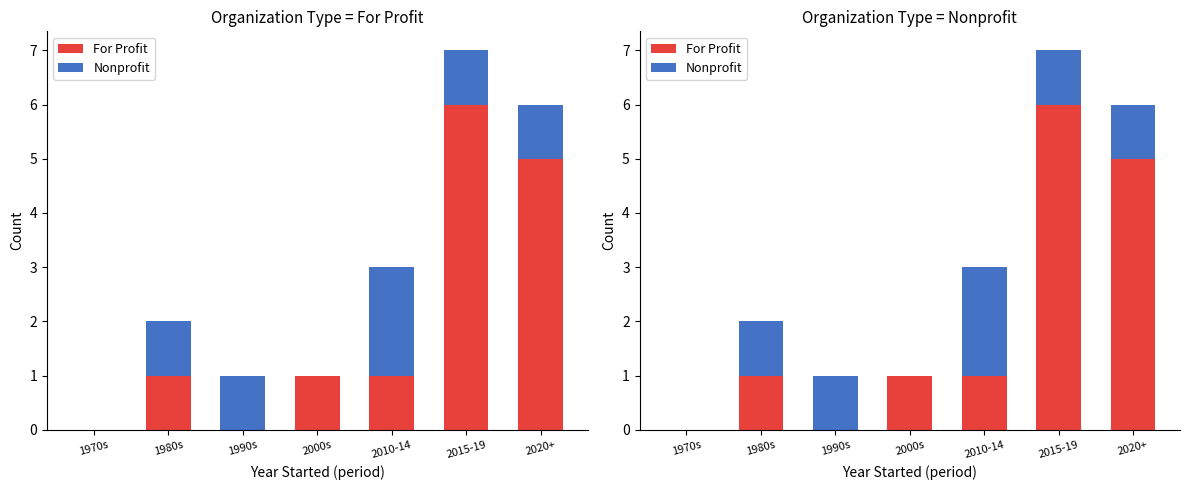

The value of For Profit at 1980s is 1. True or false?

True